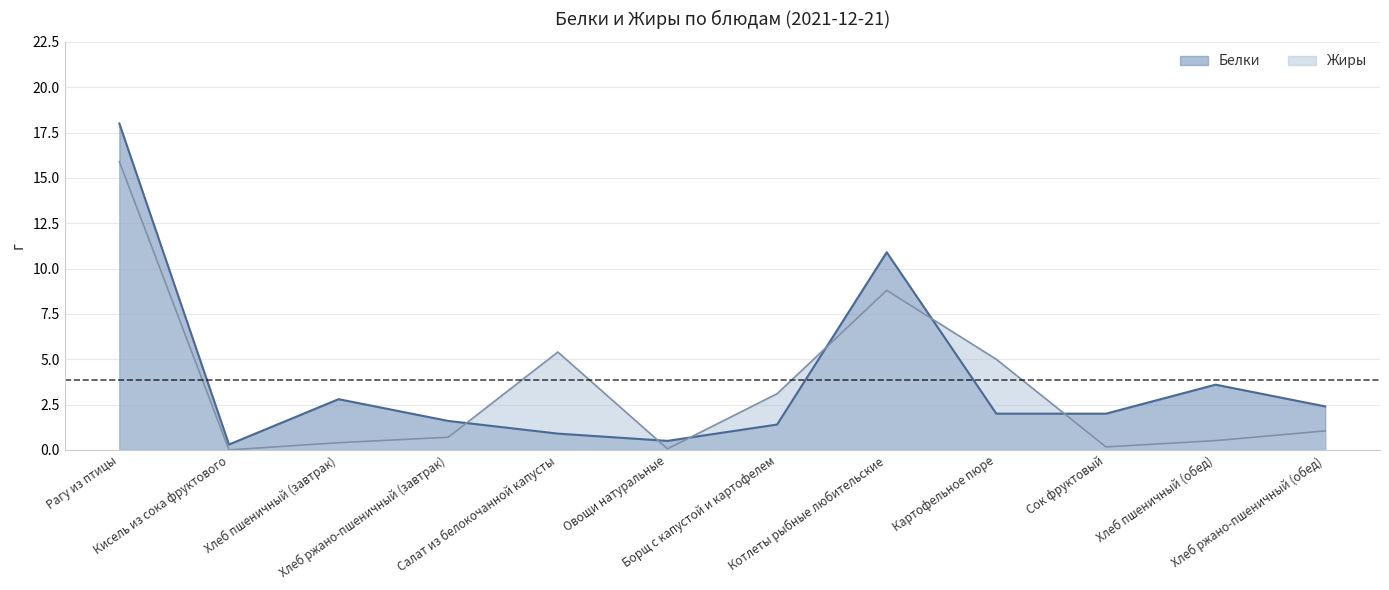

At how many categories does at least one series exceed 17?

1